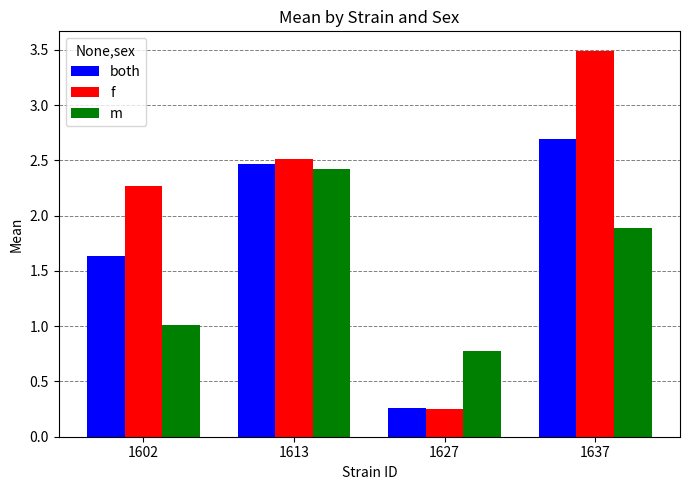

Where is m nearest to the value 1?

1602